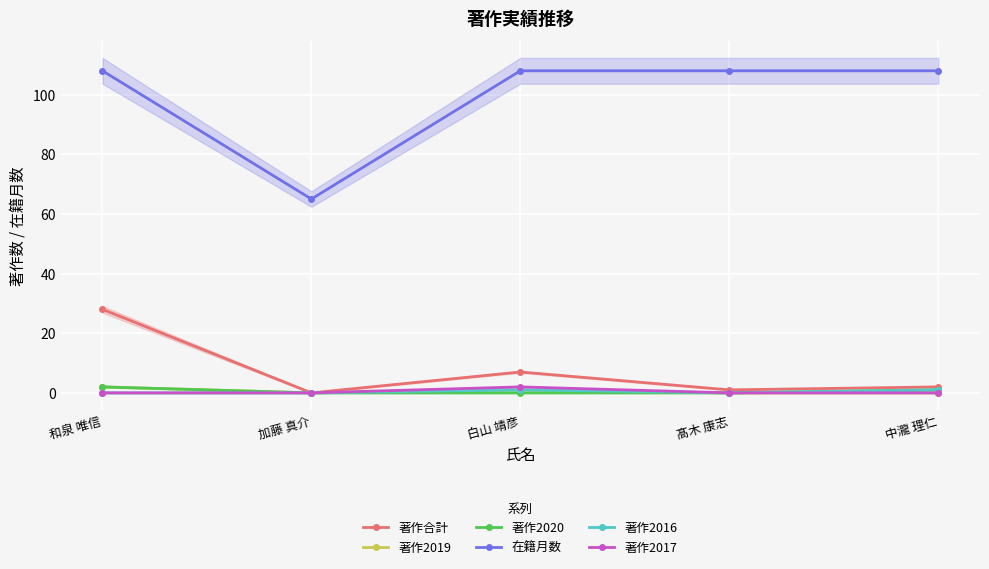

Rank the categories by 著作合計 value from lowest to highest.

加藤 真介, 髙木 康志, 中瀧 理仁, 白山 靖彦, 和泉 唯信